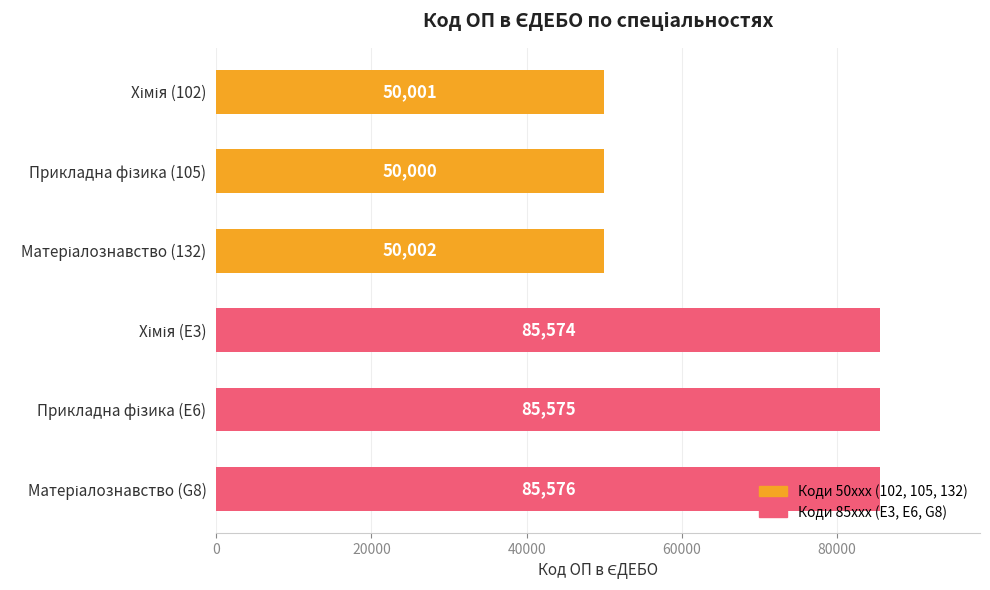

Are the bars grouped side by side (vs. stacked)?

No